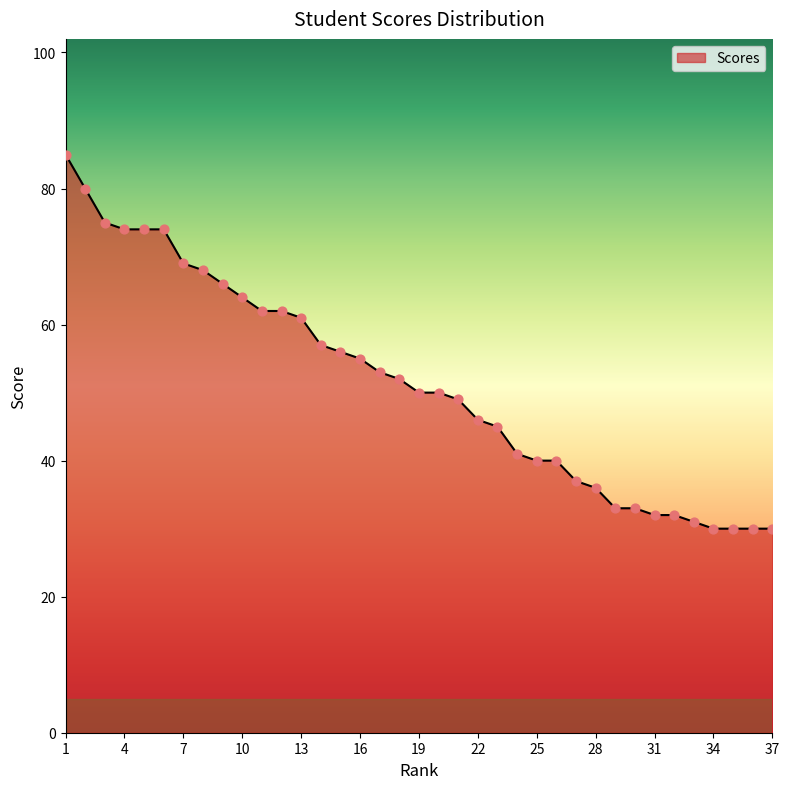

What is the smallest value displayed?

30